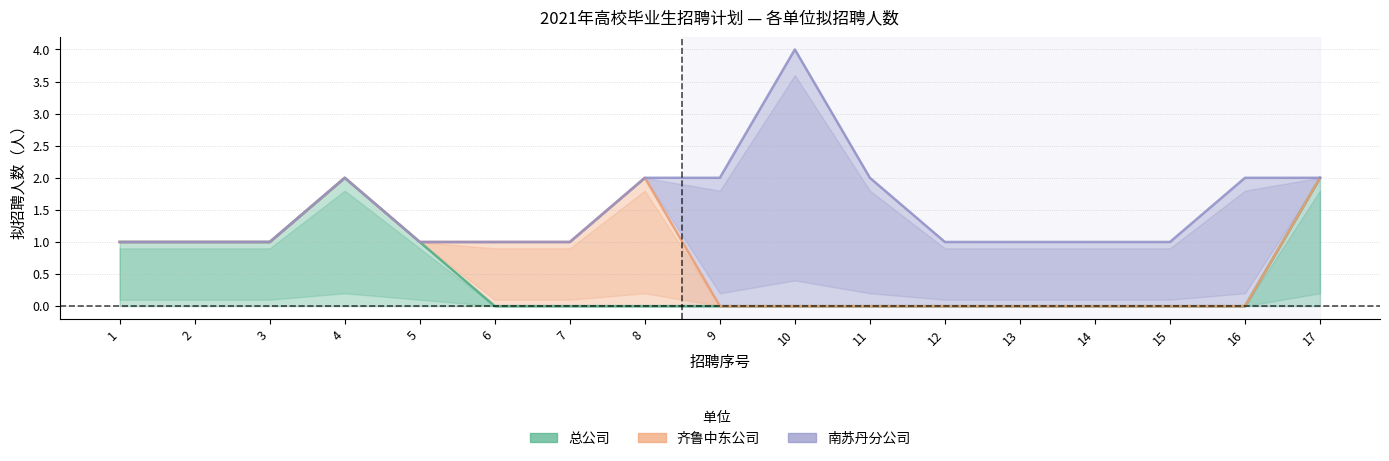

Rank the series by their average value, from highest to lowest.

南苏丹分公司, 总公司, 齐鲁中东公司